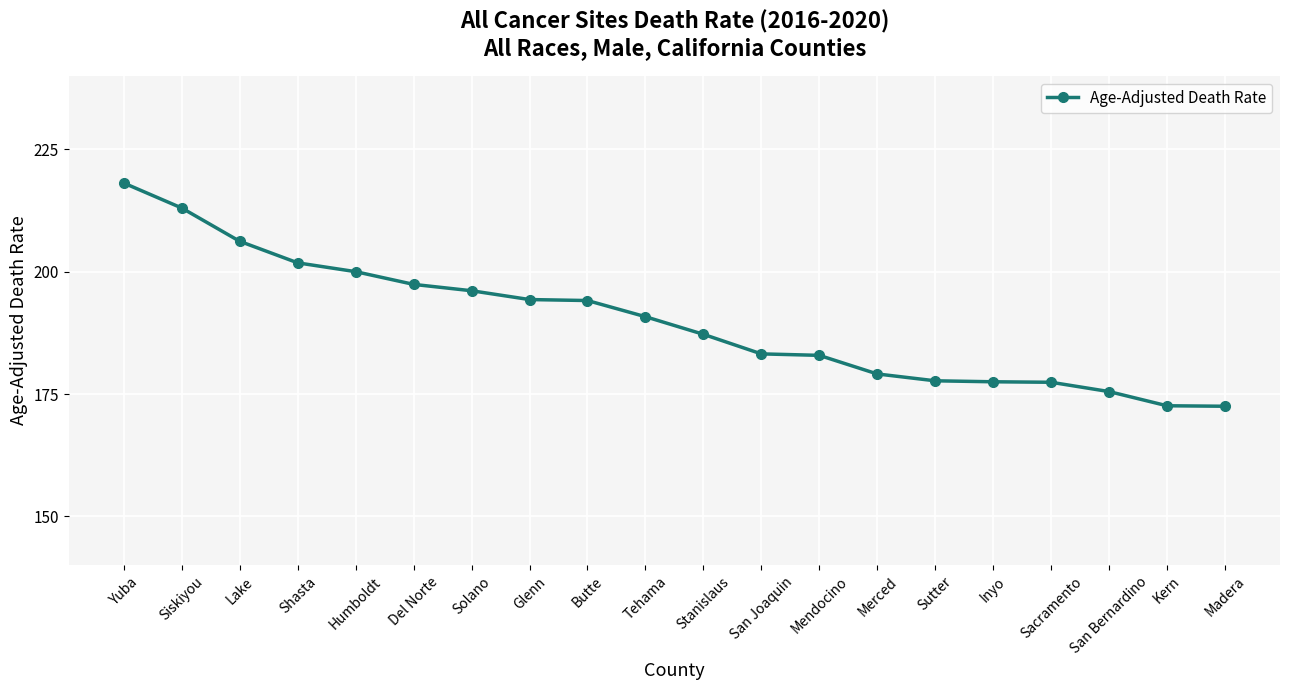

What is the difference between the maximum and minimum values?

45.6